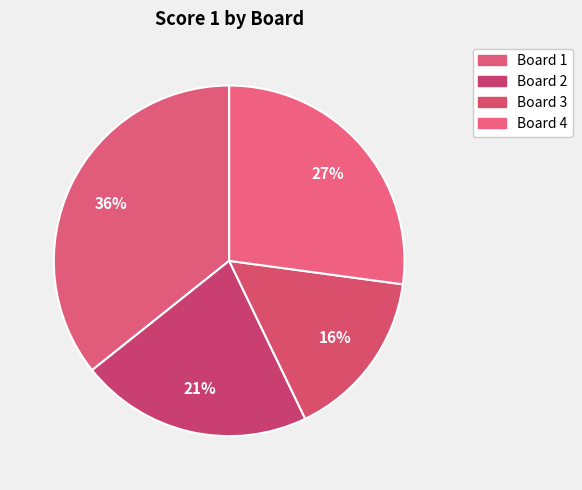

Is it true that Board 3 is 2% of the pie?

False